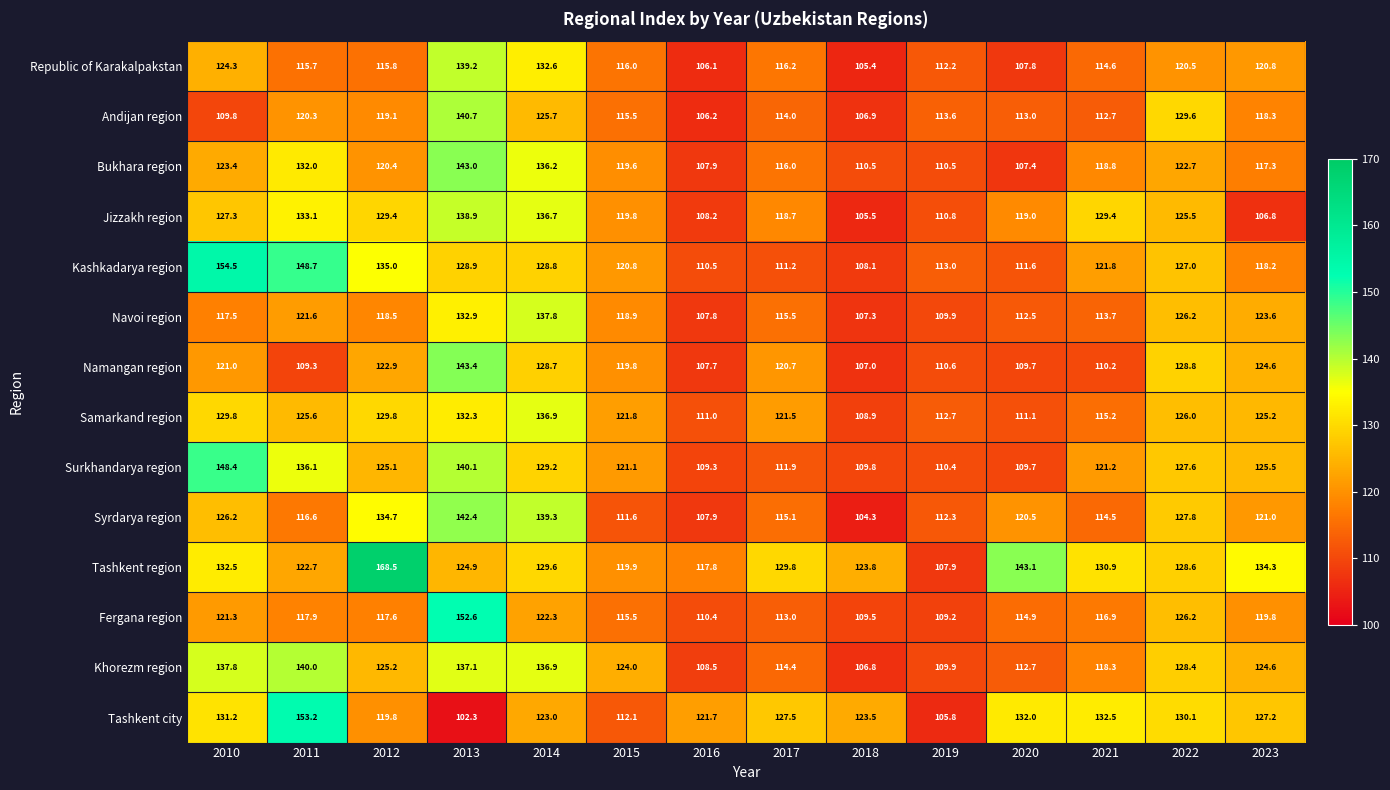

Count the number of data series in this chart.

14